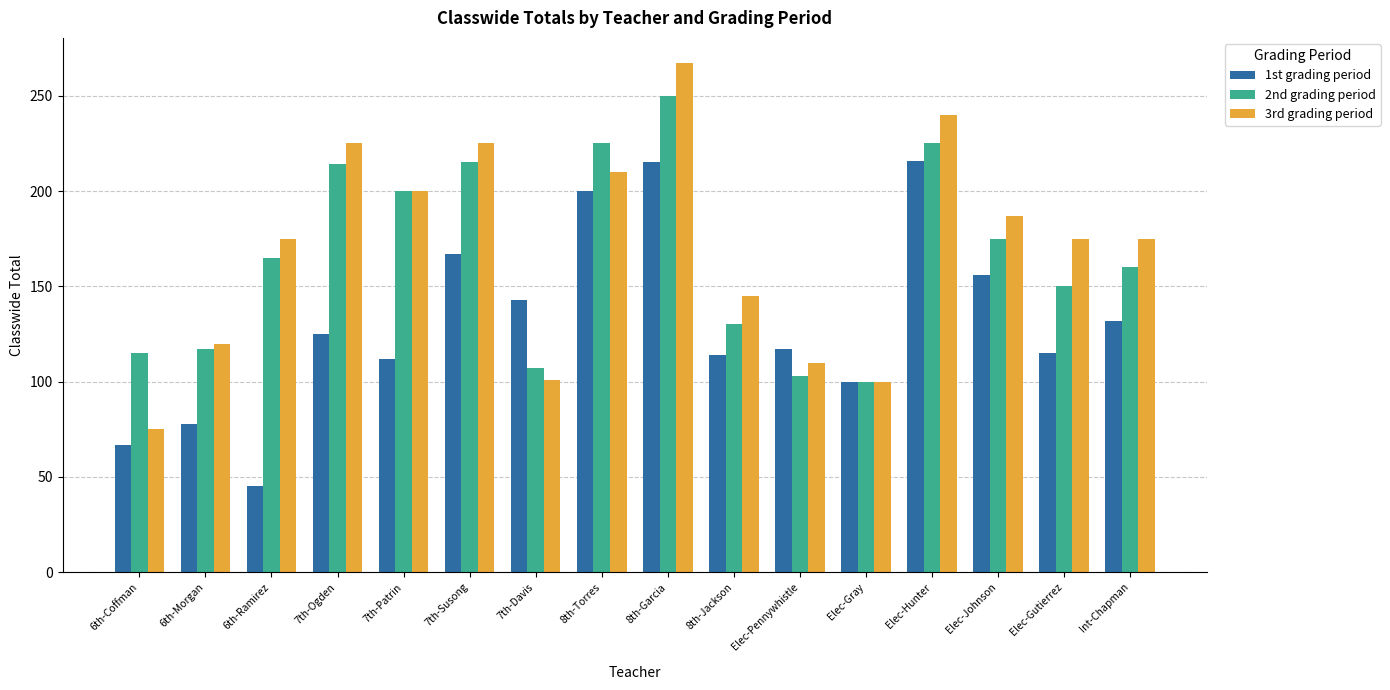

How many bars are there in each group?

3